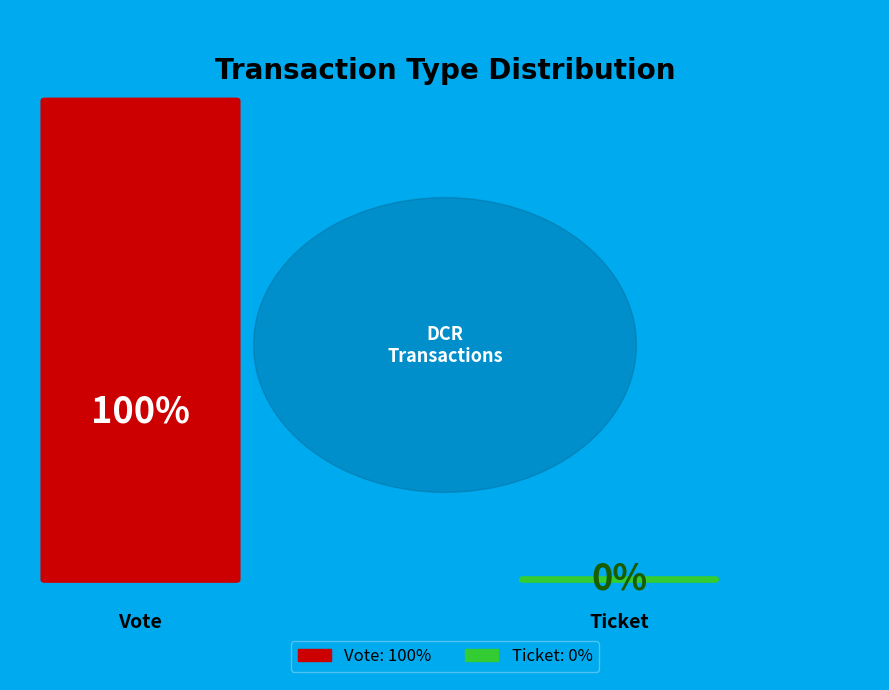

What percentage do Vote (io_index=1) and Ticket (io_index=0) together represent?

100.0%